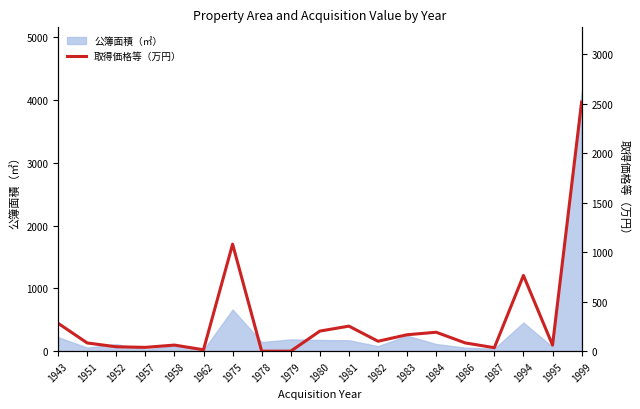

The value at 1975 is 1082.3. True or false?

True